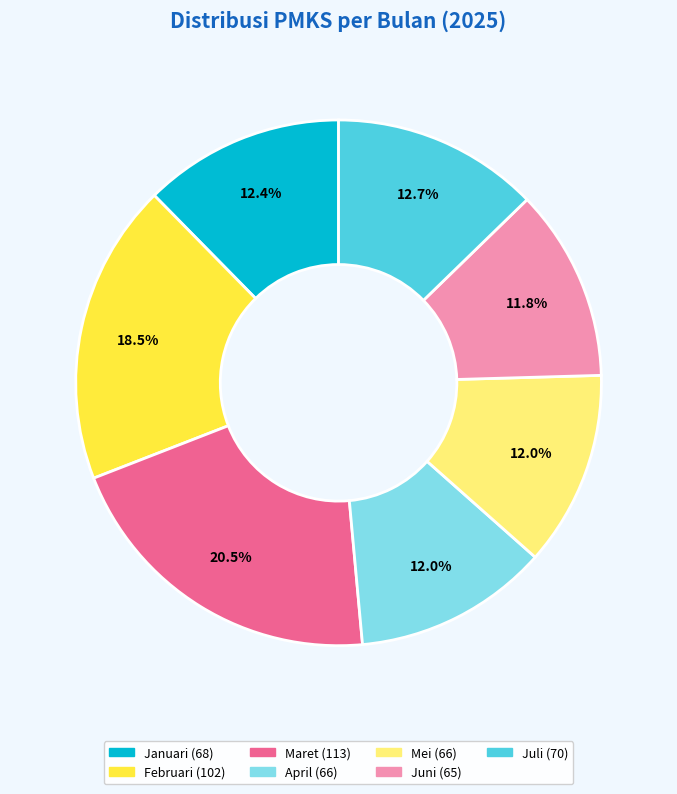

True or false: April accounts for 12% of the total.

True